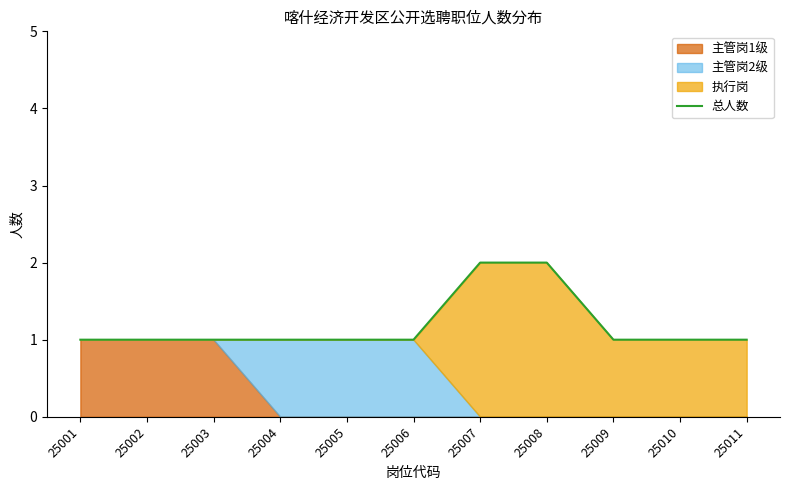

List the labels in order of value, largest first.

25007, 25008, 25001, 25002, 25003, 25004, 25005, 25006, 25009, 25010, 25011